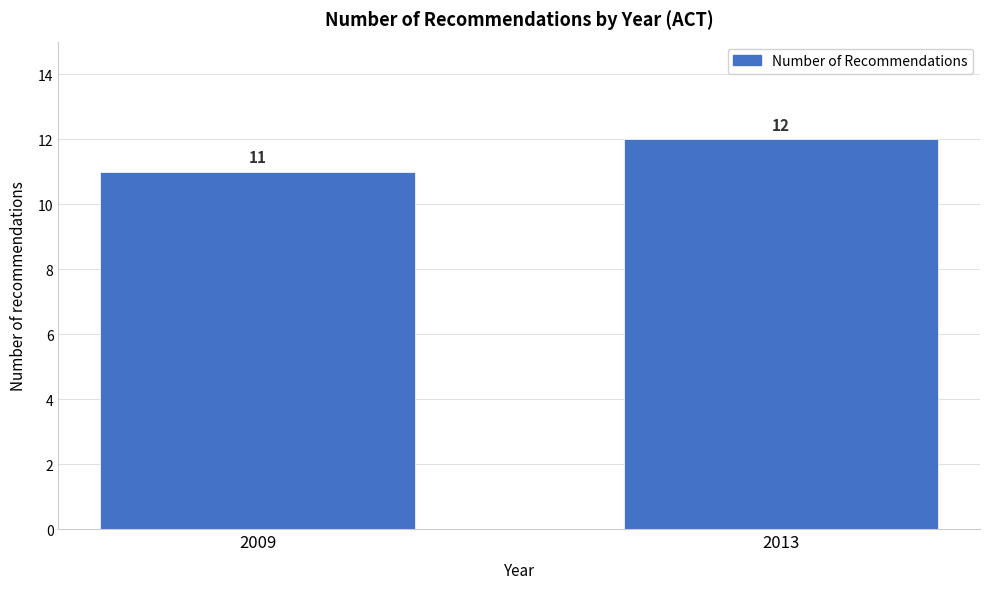

Reading right to left, transcribe all the data shown in this chart.

12	11